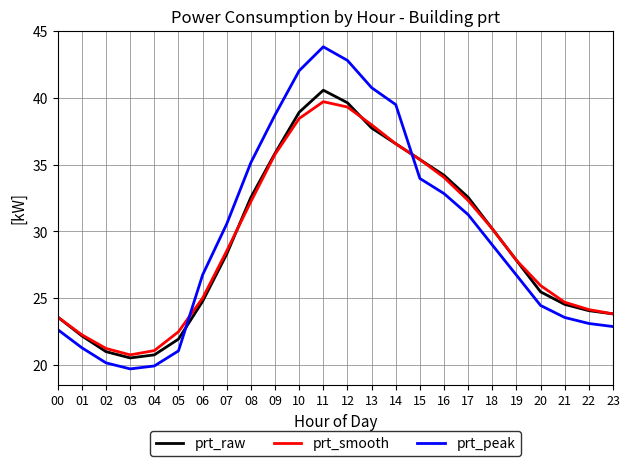

What is the maximum value for prt_peak?

43.8